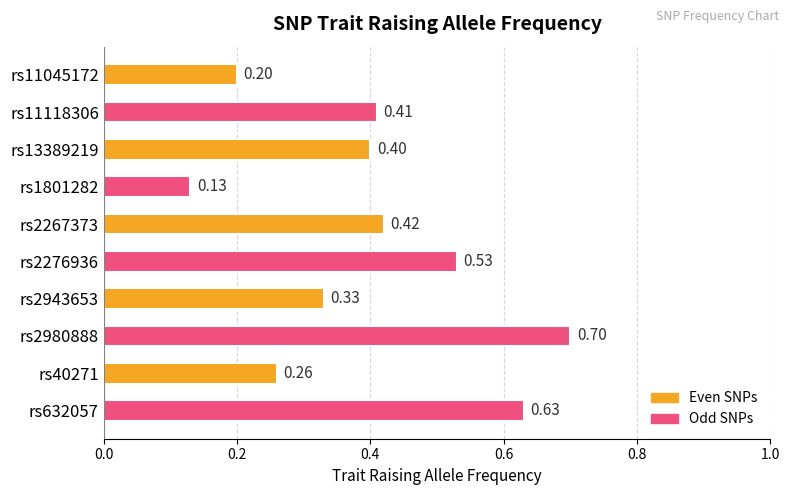

Rank the categories by value from highest to lowest.

rs2980888, rs632057, rs2276936, rs2267373, rs11118306, rs13389219, rs2943653, rs40271, rs11045172, rs1801282